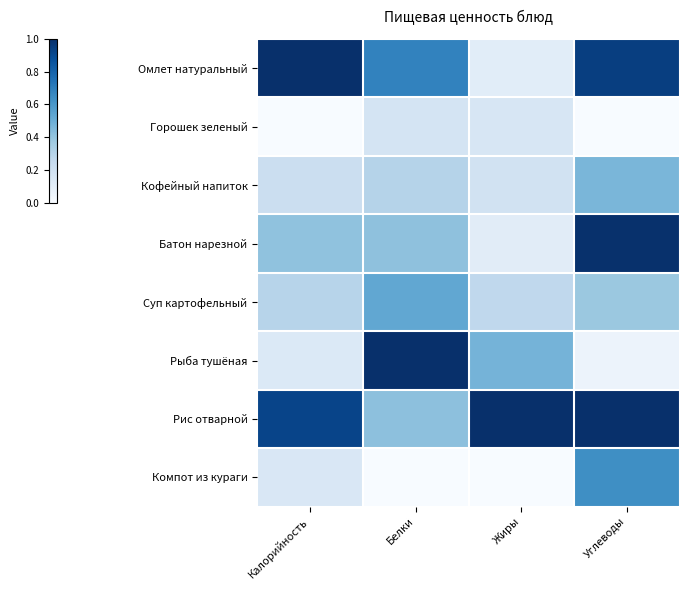

Which series has the largest total across all categories?

Рис отварной